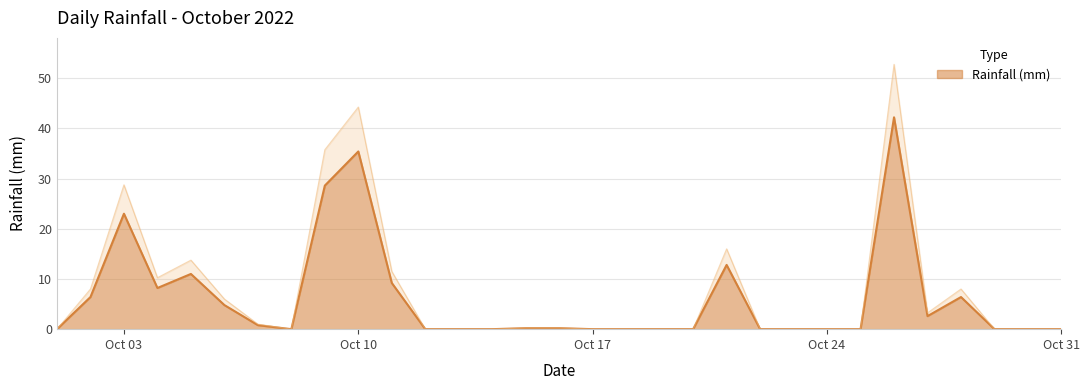

How many lines are shown in the chart?

1